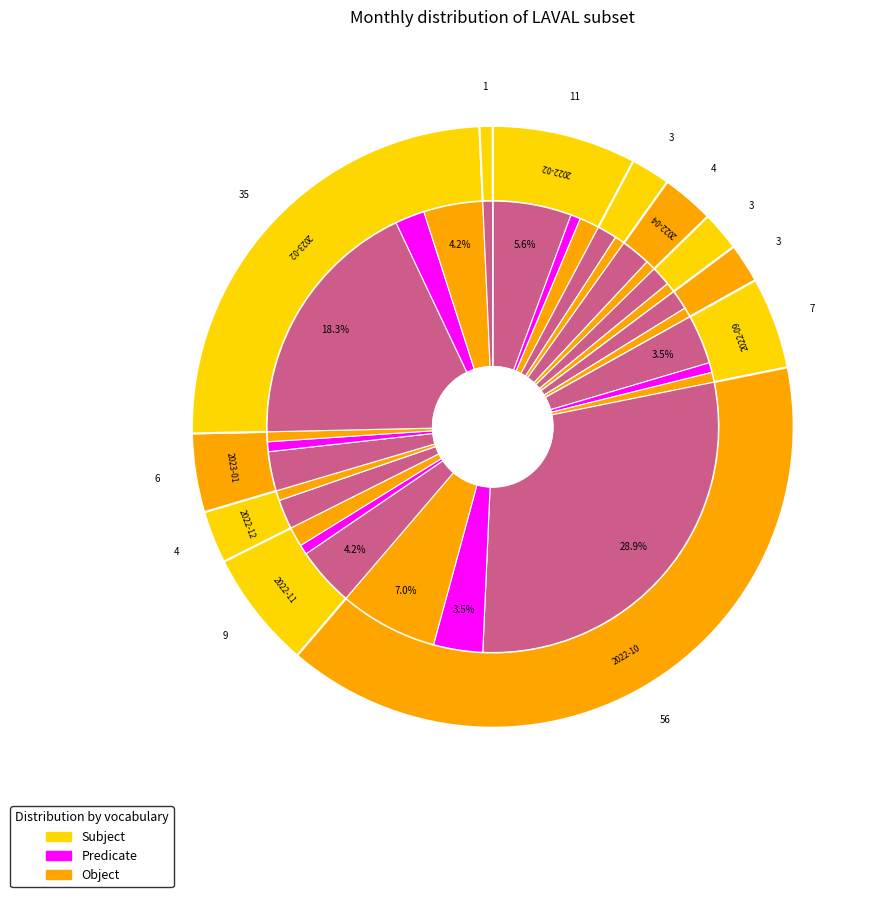

What is the largest slice in the pie chart?

2022-10